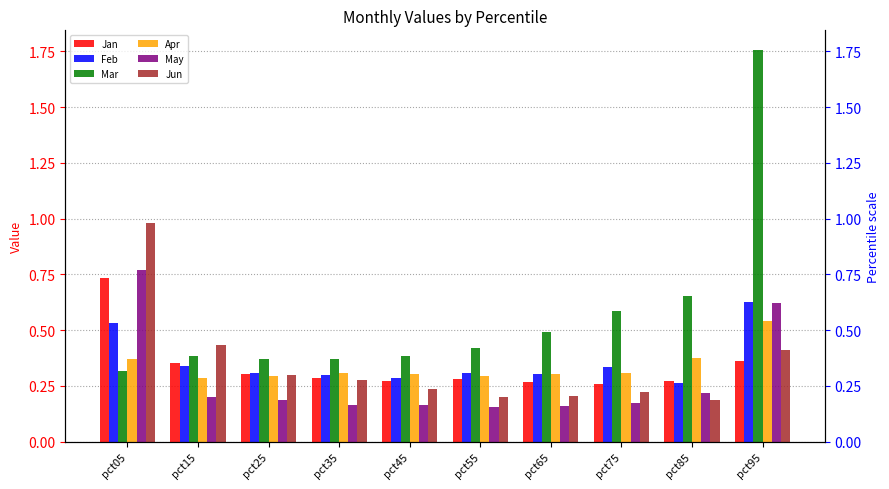

What is the sum of the Apr values at pct75 and pct35?

0.6